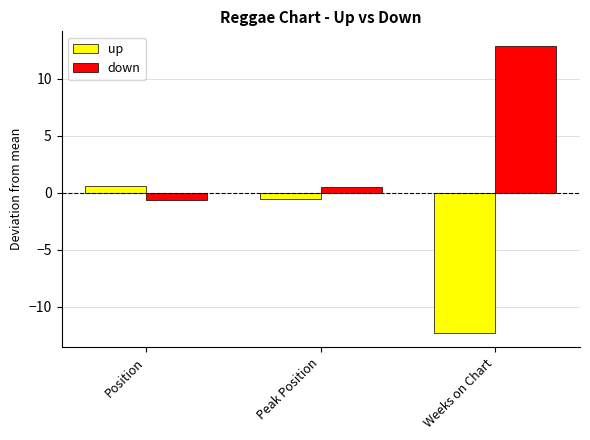

At which category is the sum across all series the highest?

Weeks on Chart